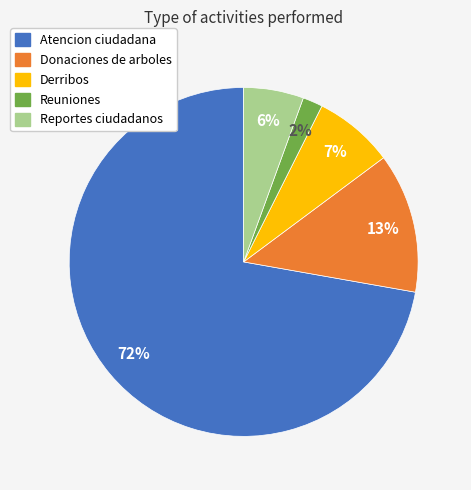

Do Donaciones de arboles and Reuniones together represent more than half of the pie?

No